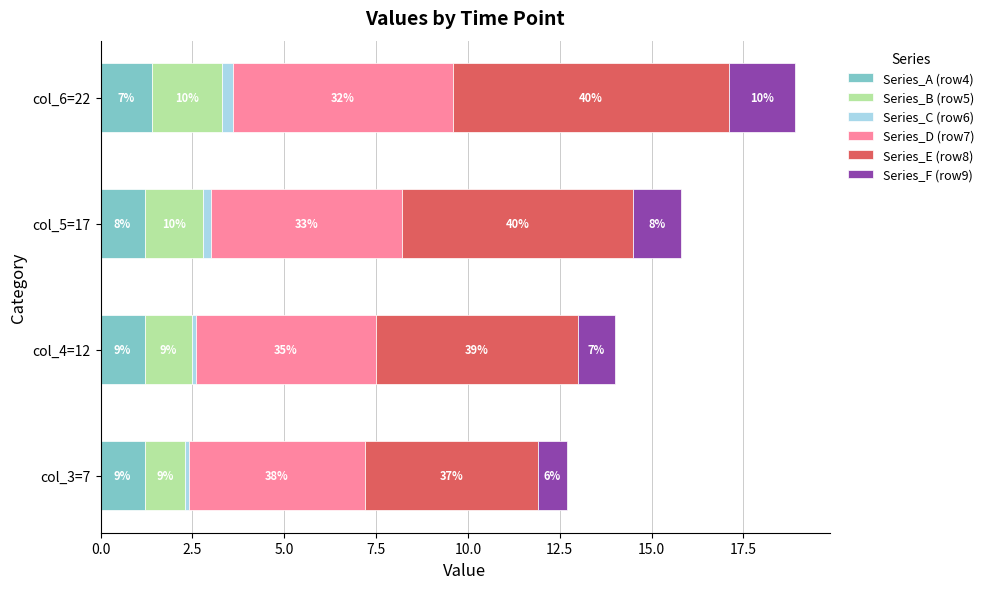

What are all the series names shown in the legend?

Series_A (row4), Series_B (row5), Series_C (row6), Series_D (row7), Series_E (row8), Series_F (row9)